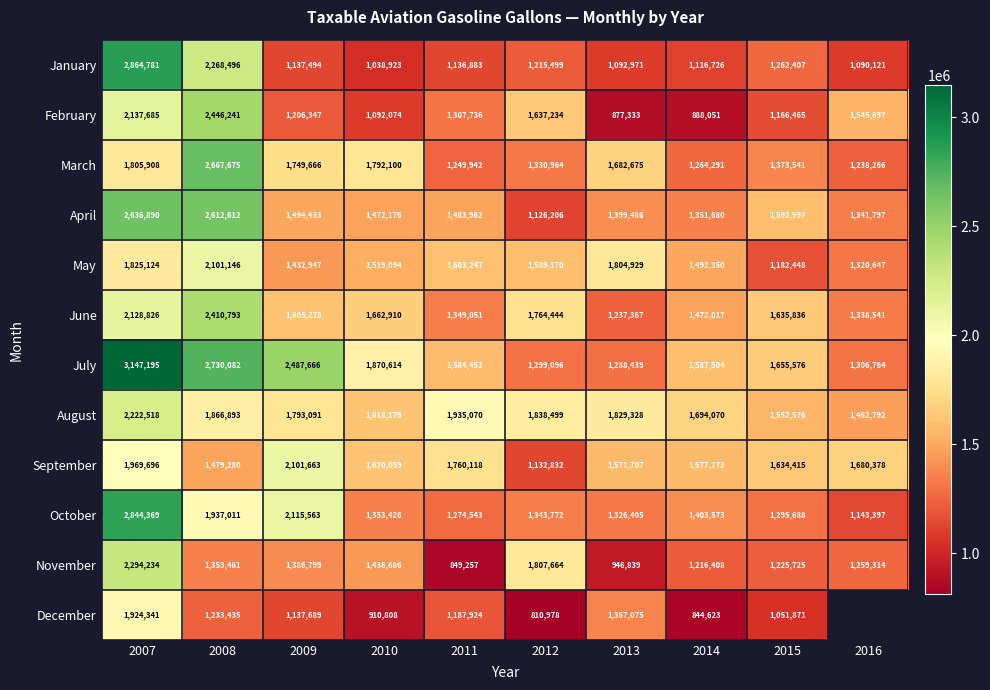

List the labels in order of September value, smallest first.

2012, 2008, 2013, 2014, 2010, 2015, 2016, 2011, 2007, 2009